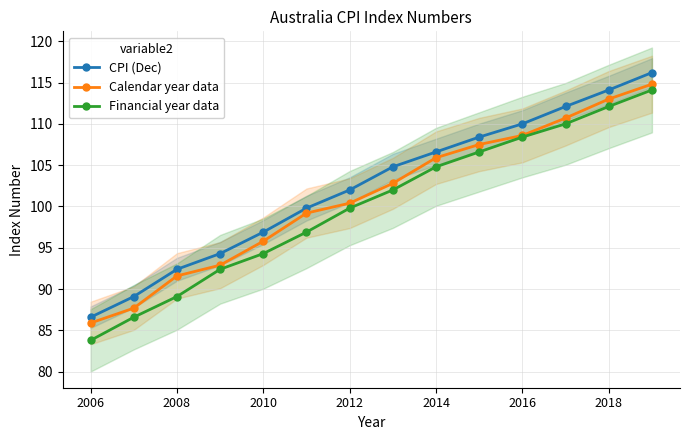

What is the difference between the maximum and second lowest values in the Financial year data series?

27.5